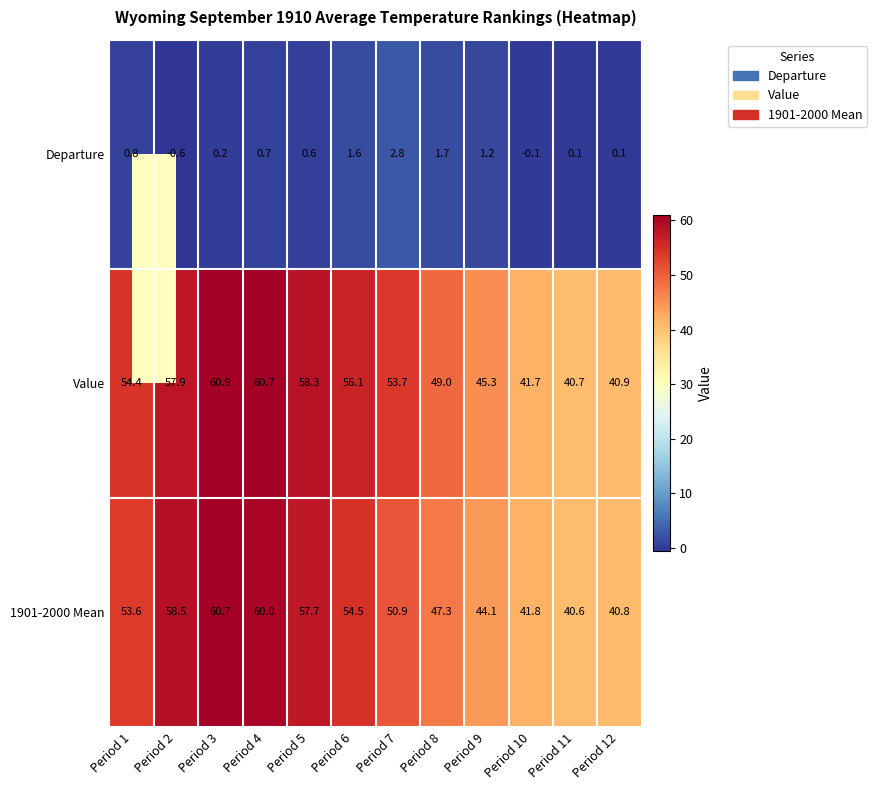

The 1901-2000 Mean series shows 41.8 at Period 10. True or false?

True